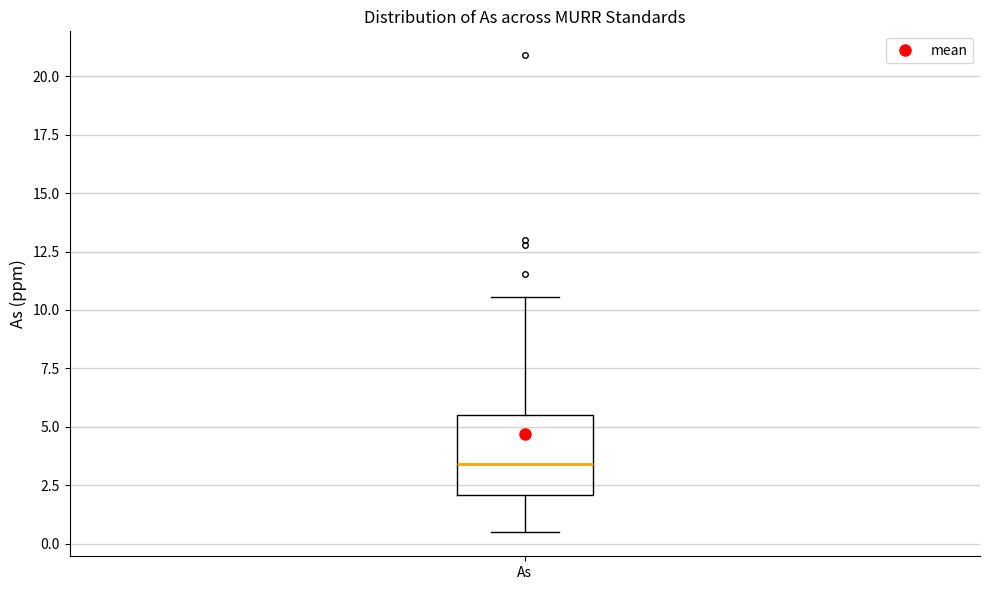

Where does the lower whisker of the box for As end on the y-axis? The values are not printed on the chart, so give them approximately, as read against the axis.

0.5